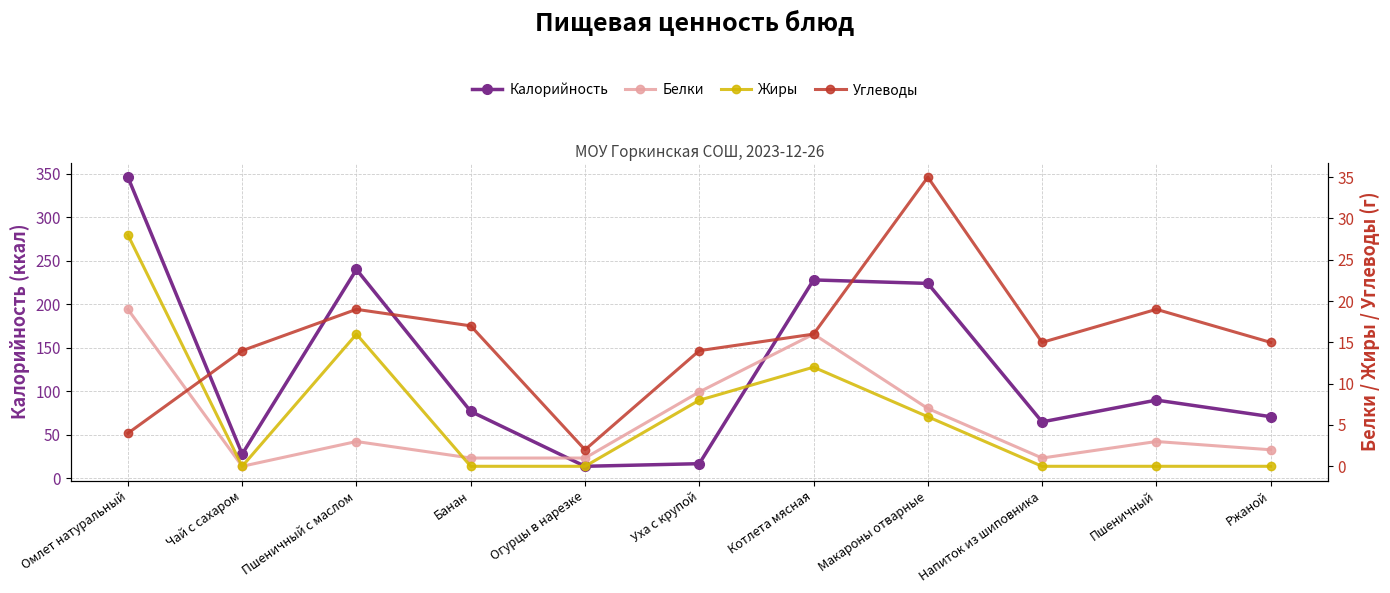

How many distinct data groups are displayed?

4